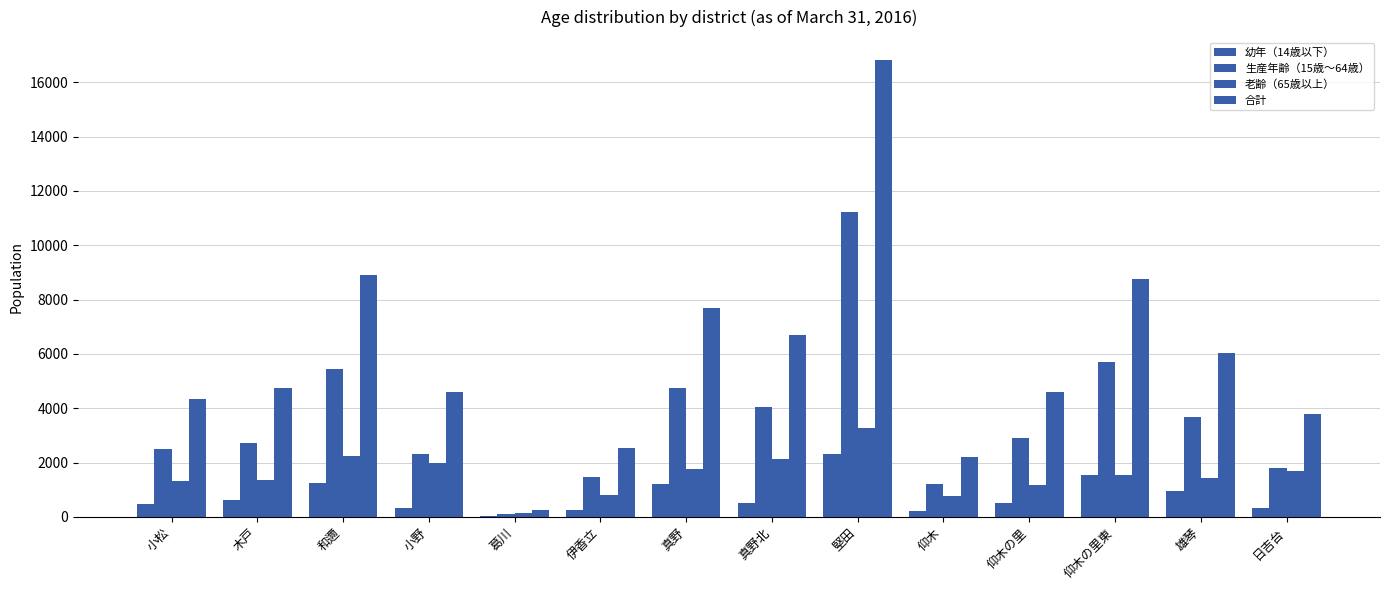

At how many categories does at least one series exceed 3373?

11